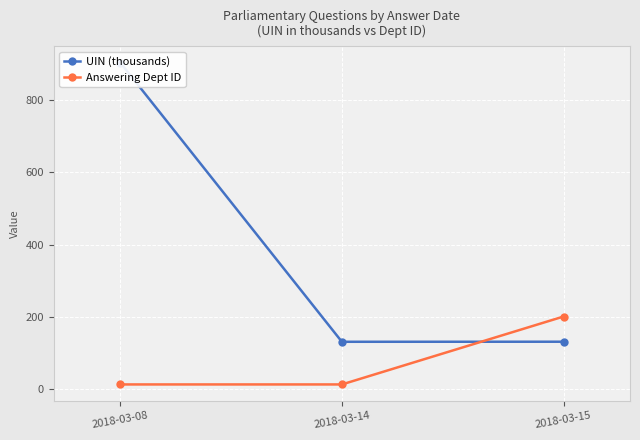

Rank the series at 2018-03-15 from highest to lowest value.

Answering Dept ID, UIN (thousands)